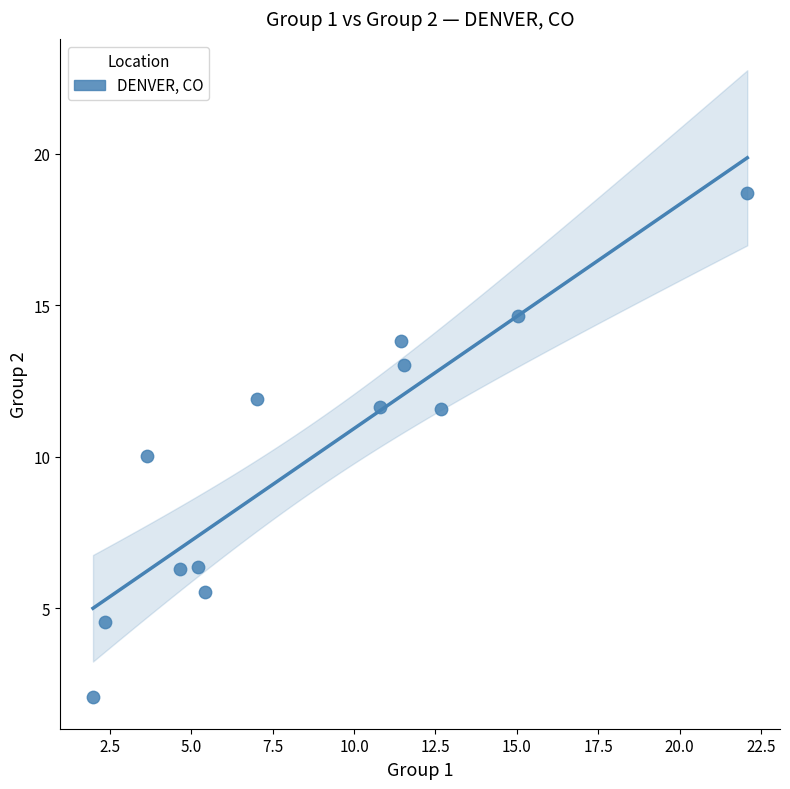

What is the range of X values (max minus min)?

20.1